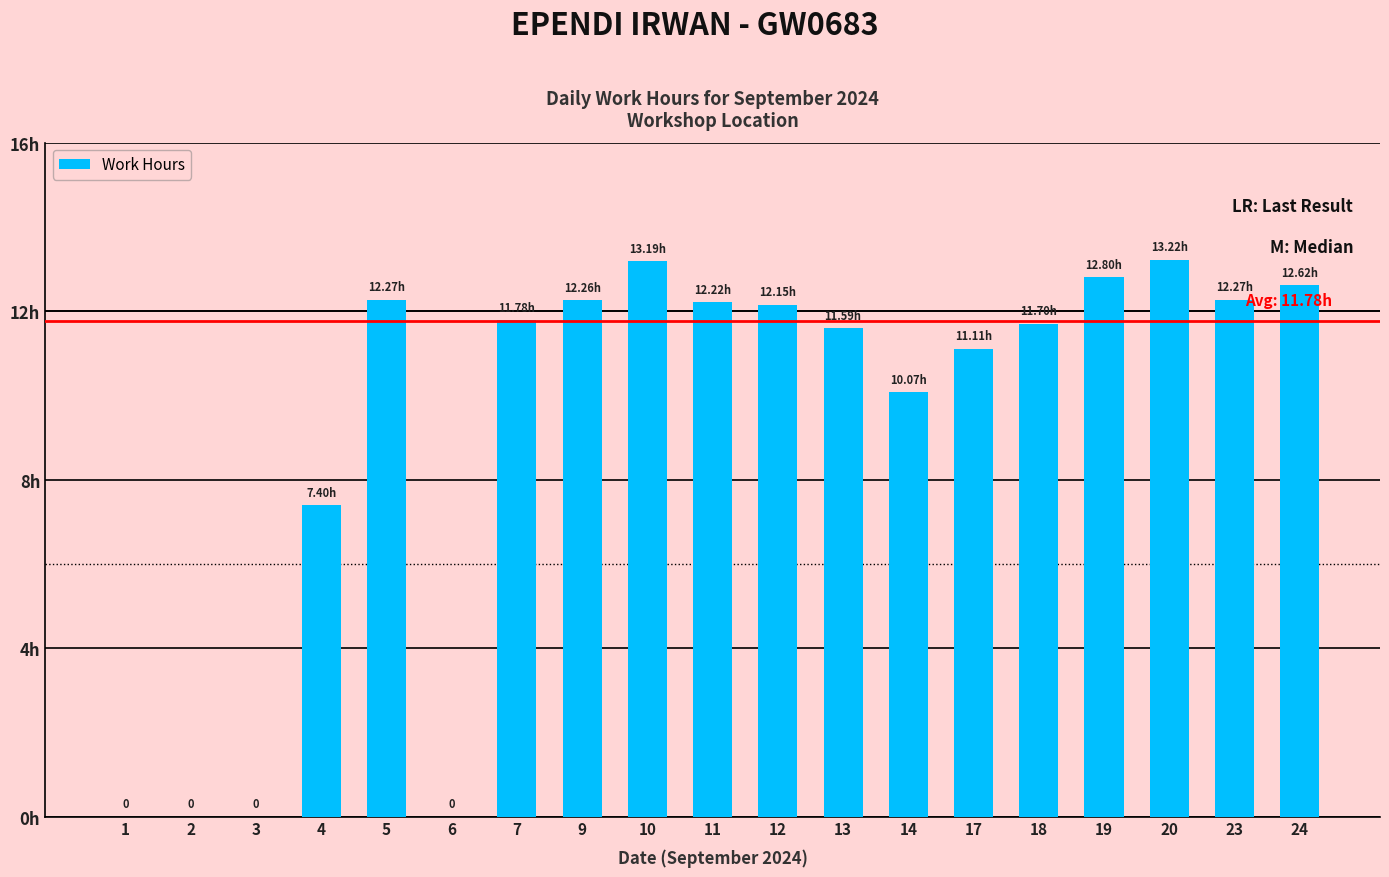

Are the bars horizontal?

No